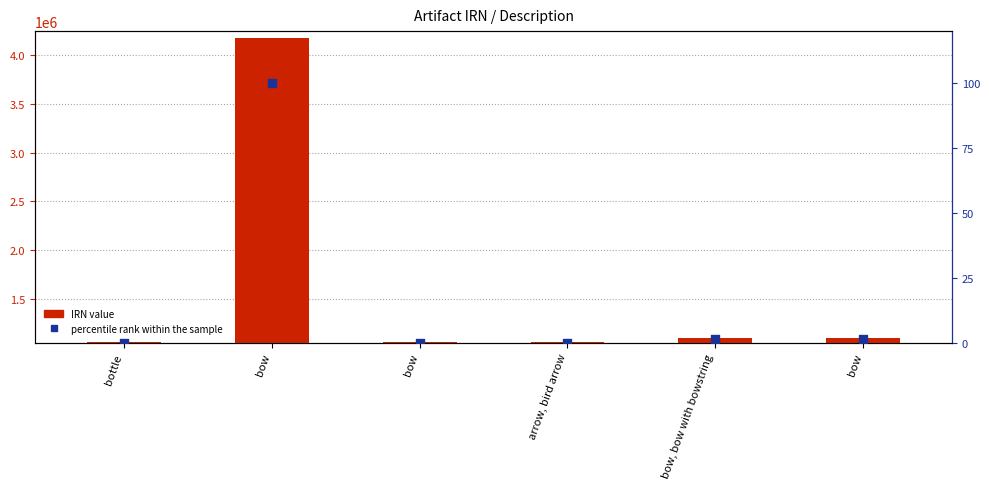

At how many categories does at least one series exceed 2640689?

1